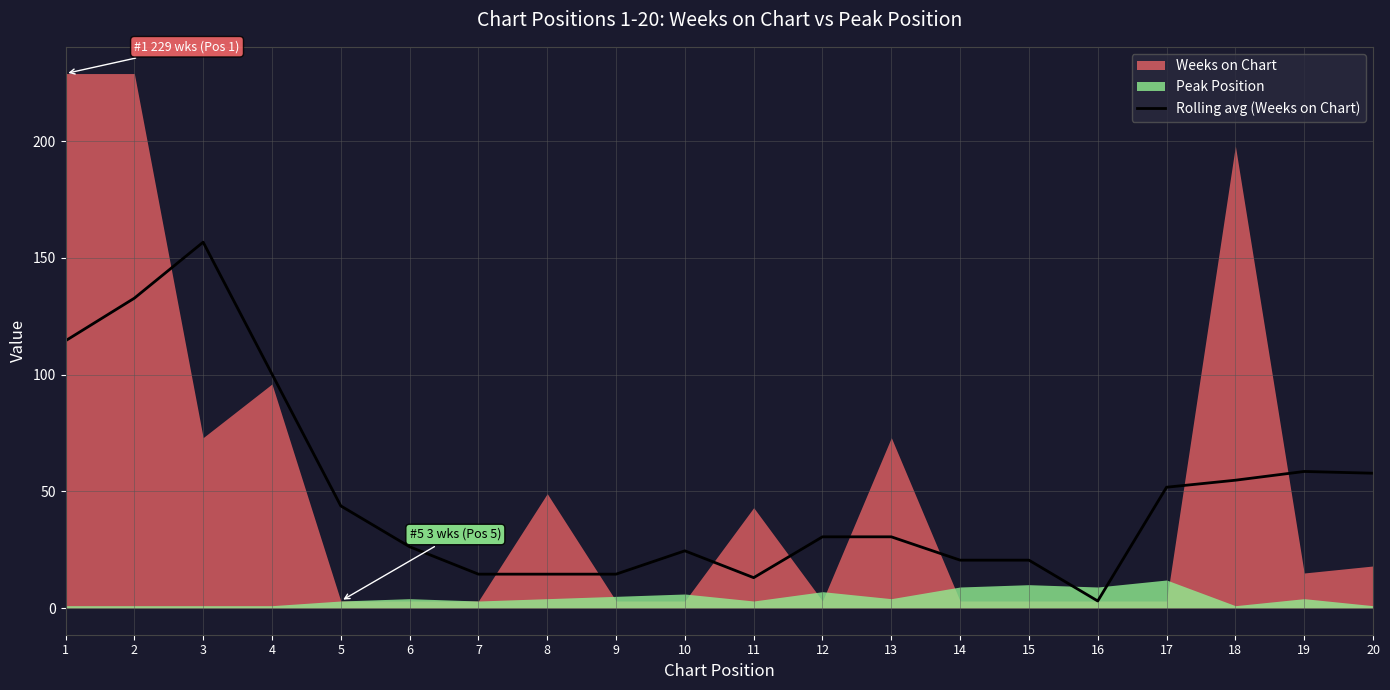

True or false: Rolling avg (Weeks on Chart) has a value of 58.5 at 19.

True